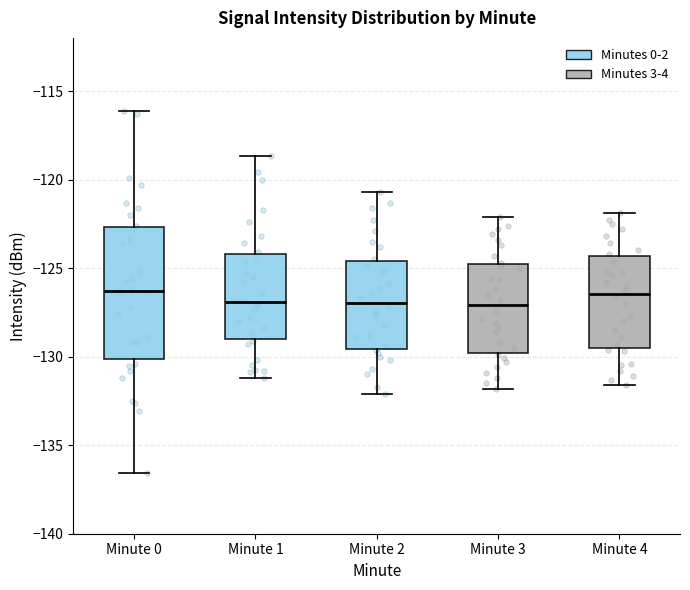

Reading left to right, transcribe this box plot: for each box, give where its median line is, the range the box spans, and where its two whiskers end, as read against the y-axis. The values are not printed on the chart, so give them approximately, as read against the axis.

Minute 0: median -126.5, box -130.0 to -122.5, whiskers -136.5 to -116.0
Minute 1: median -127.0, box -129.0 to -124.0, whiskers -131.0 to -118.5
Minute 2: median -127.0, box -129.5 to -124.5, whiskers -132.0 to -120.5
Minute 3: median -127.0, box -130.0 to -124.5, whiskers -132.0 to -122.0
Minute 4: median -126.5, box -129.5 to -124.5, whiskers -131.5 to -122.0